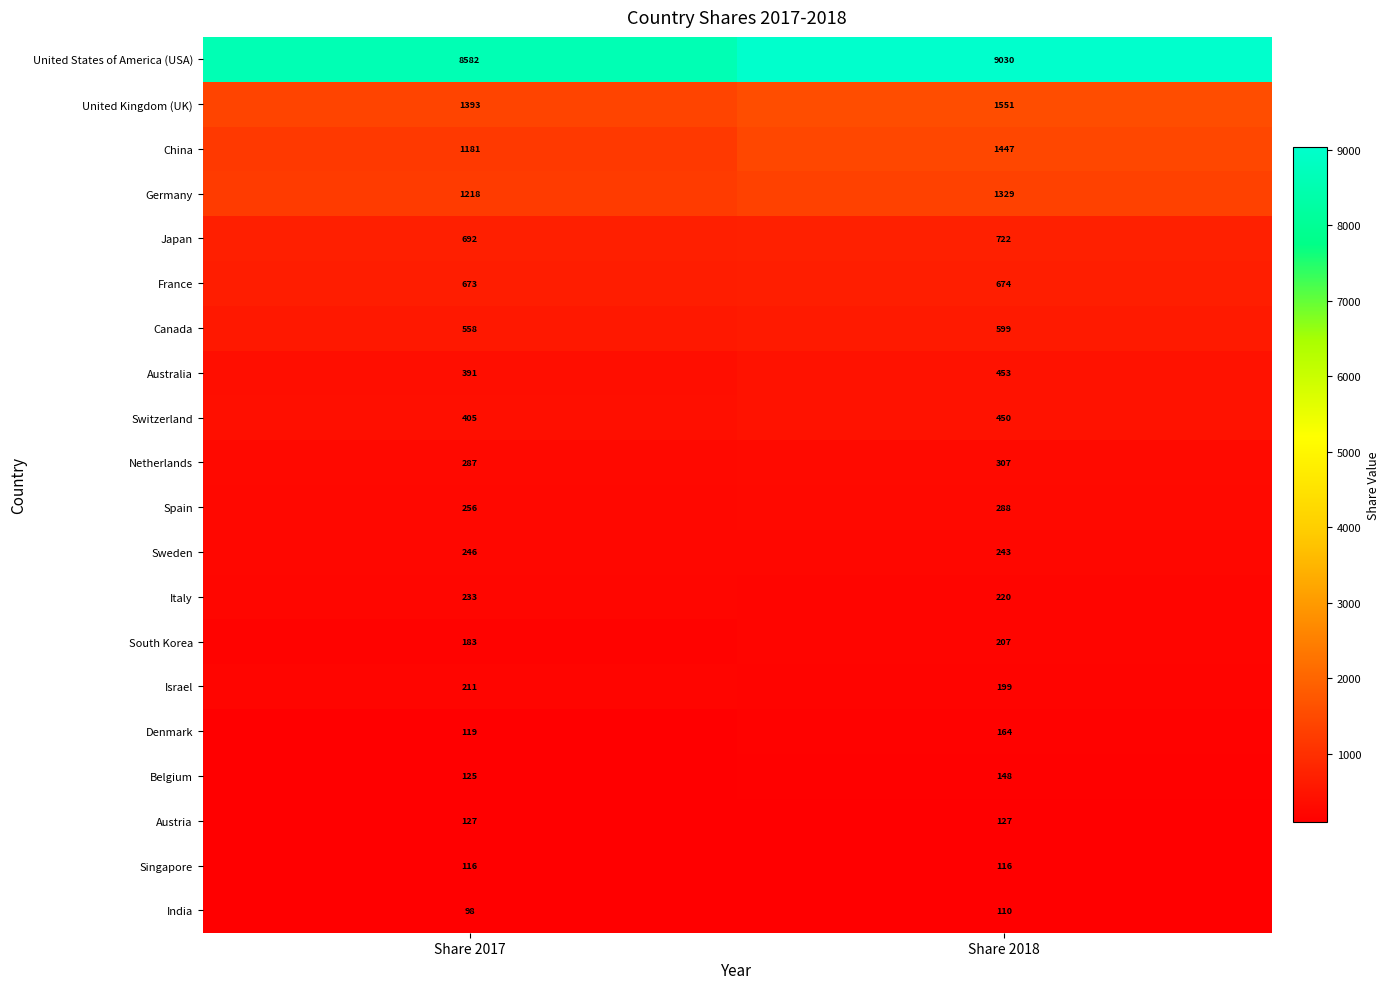

How many values in the Italy series are below 233?

1